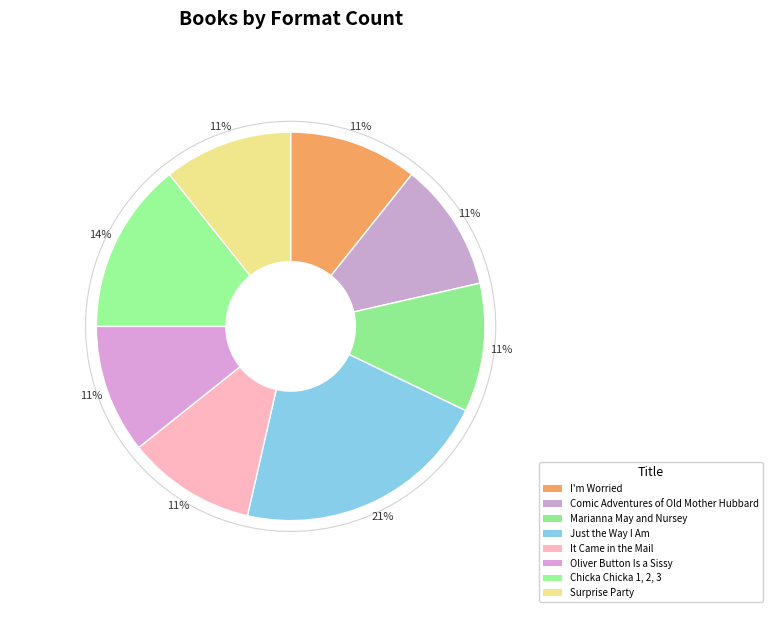

Count the number of slices in the pie.

8